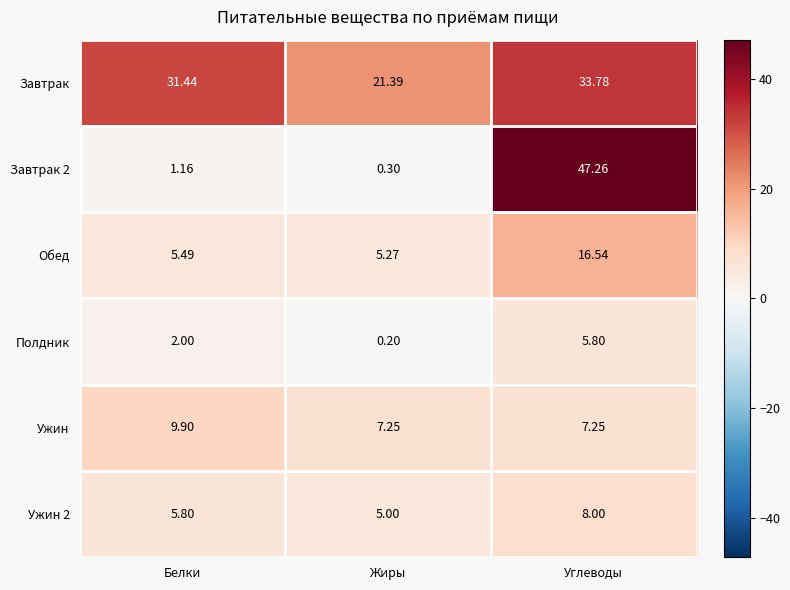

How many series are shown in this chart?

6